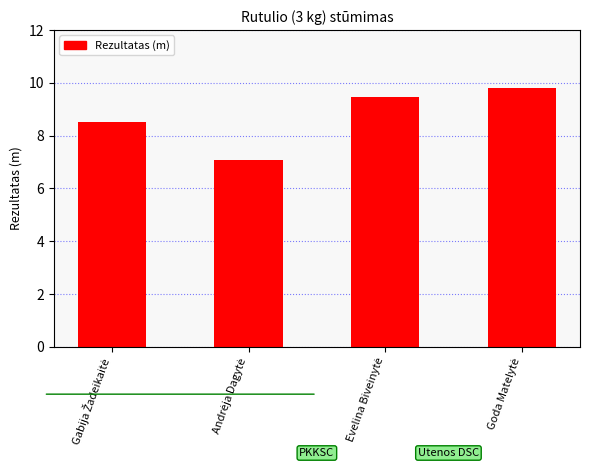

What is the value of the 3rd bar from the left?

9.5